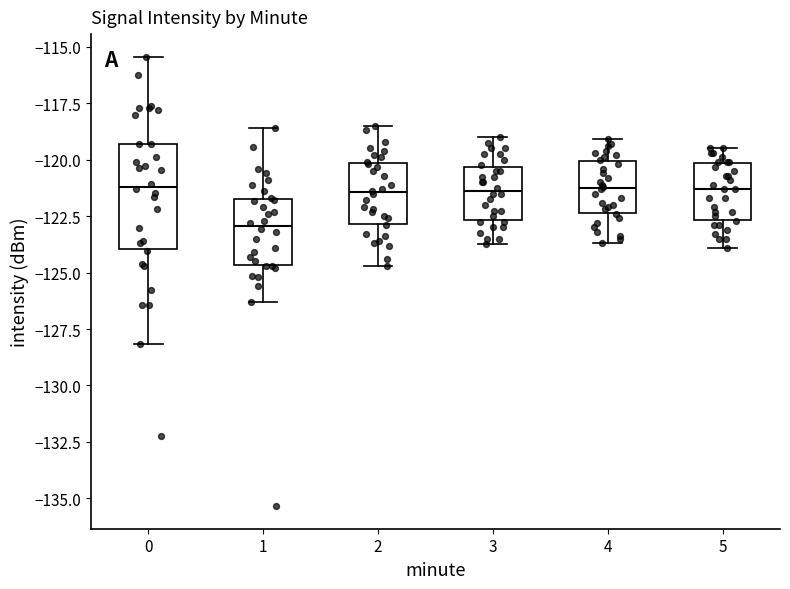

Reading left to right, transcribe this box plot: for each box, give where its median line is, the range the box spans, and where its two whiskers end, as read against the y-axis. The values are not printed on the chart, so give them approximately, as read against the axis.

0: median -121.0, box -124.0 to -119.5, whiskers -128.0 to -115.5
1: median -123.0, box -124.5 to -121.5, whiskers -126.5 to -118.5
2: median -121.5, box -123.0 to -120.0, whiskers -124.5 to -118.5
3: median -121.5, box -122.5 to -120.5, whiskers -123.5 to -119.0
4: median -121.0, box -122.5 to -120.0, whiskers -123.5 to -119.0
5: median -121.5, box -122.5 to -120.0, whiskers -124.0 to -119.5